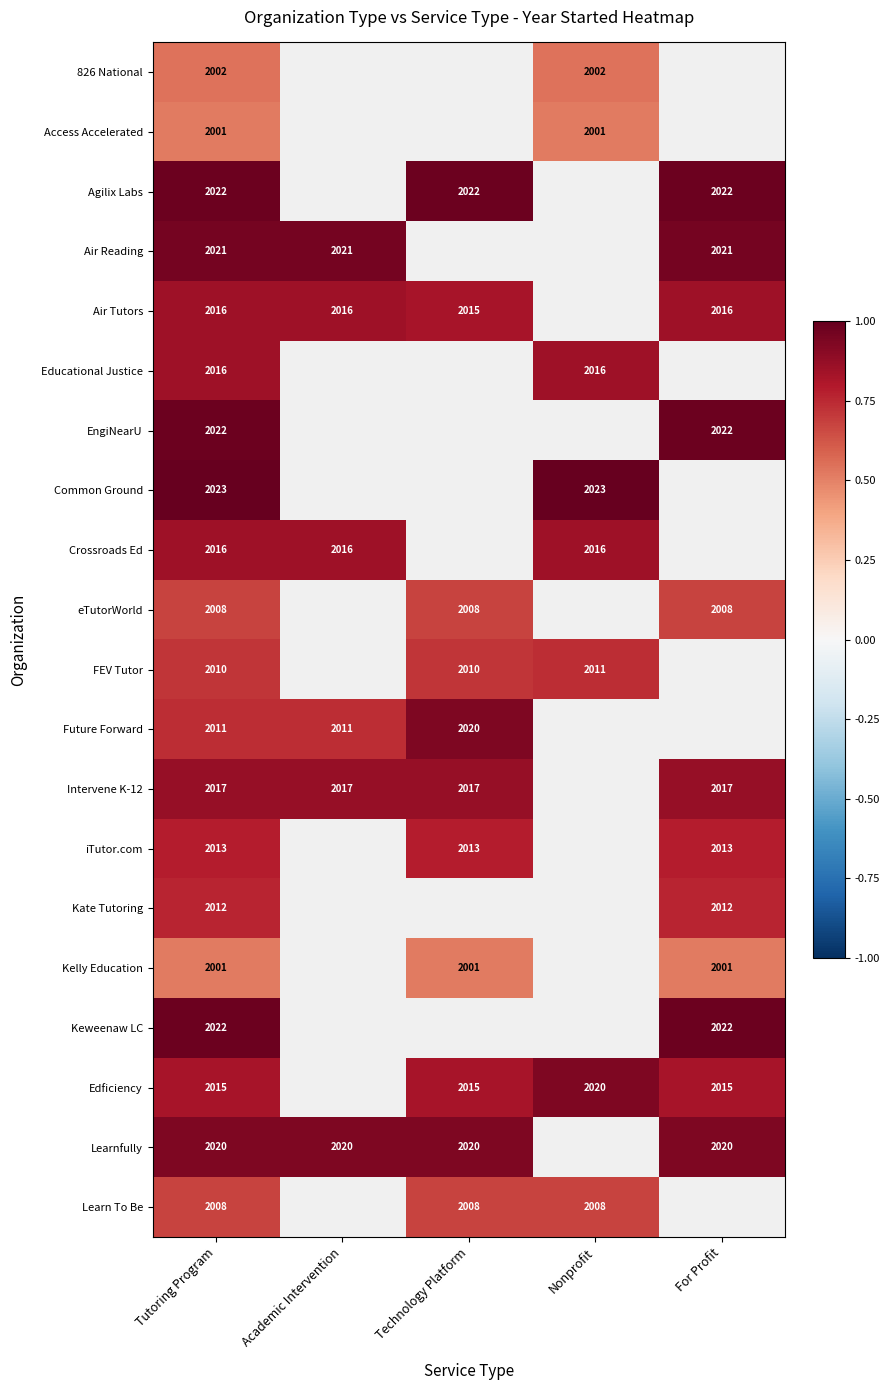

How many data points in iTutor.com are above 0?

3